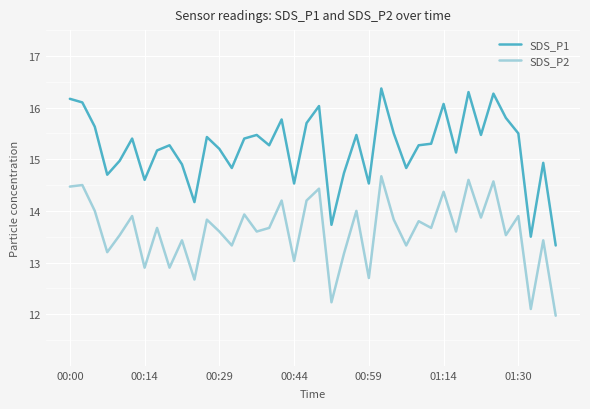

Rank the series by their average value, from lowest to highest.

SDS_P2, SDS_P1